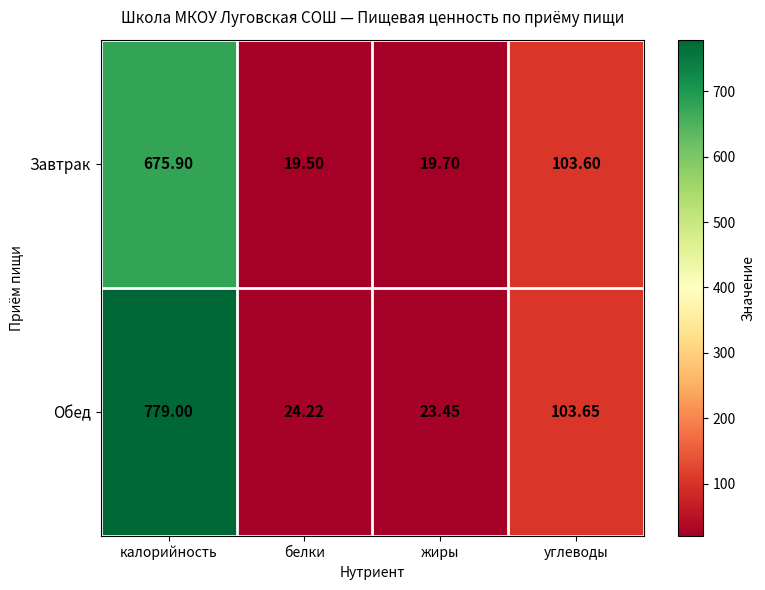

How many data points does each series have?

4